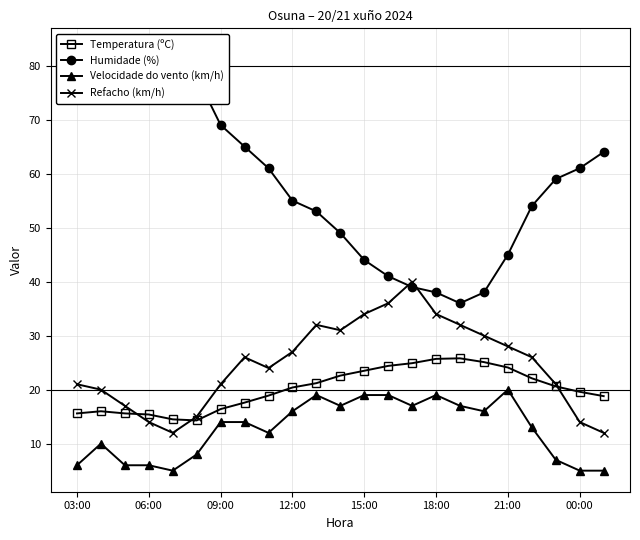

What is the value of the Humidade (%) point at the 1st from the left?

76.0